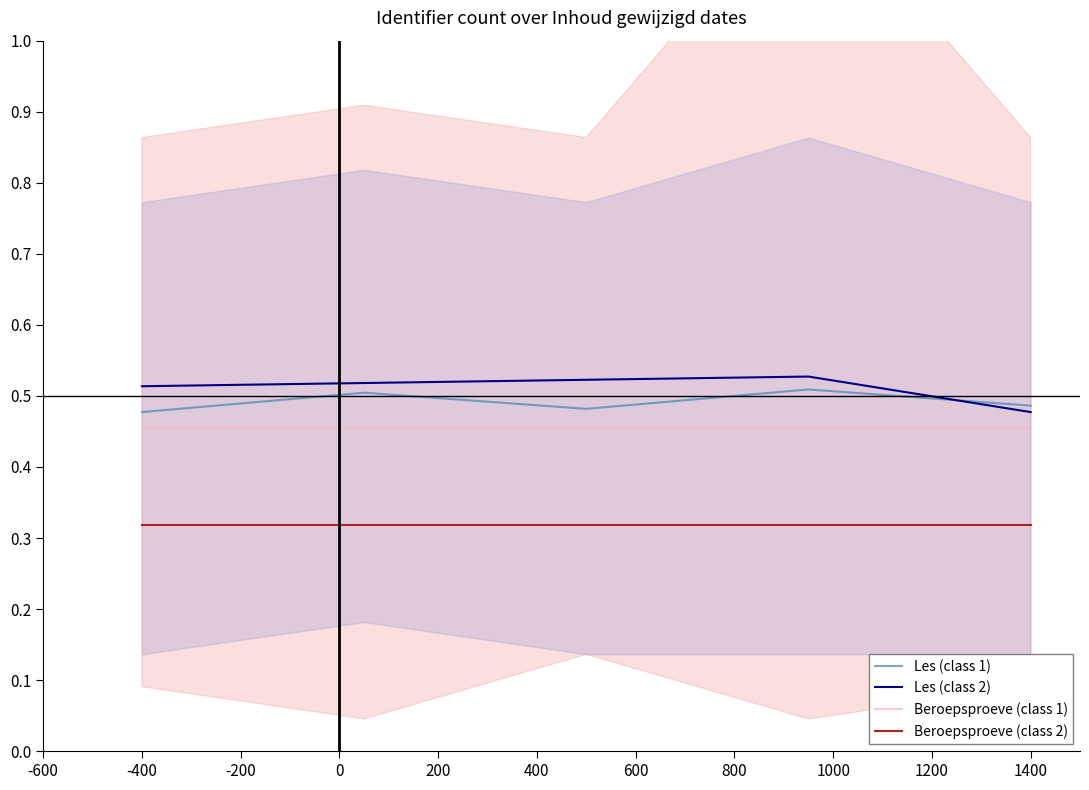

Reading left to right, what are all the values shown in this chart?

Les (class 1): 0.5	0.5	0.5	0.5	0.5
Les (class 2): 0.5	0.5	0.5	0.5	0.5
Beroepsproeve (class 1): 0.5	0.5	0.5	0.5	0.5
Beroepsproeve (class 2): 0.3	0.3	0.3	0.3	0.3